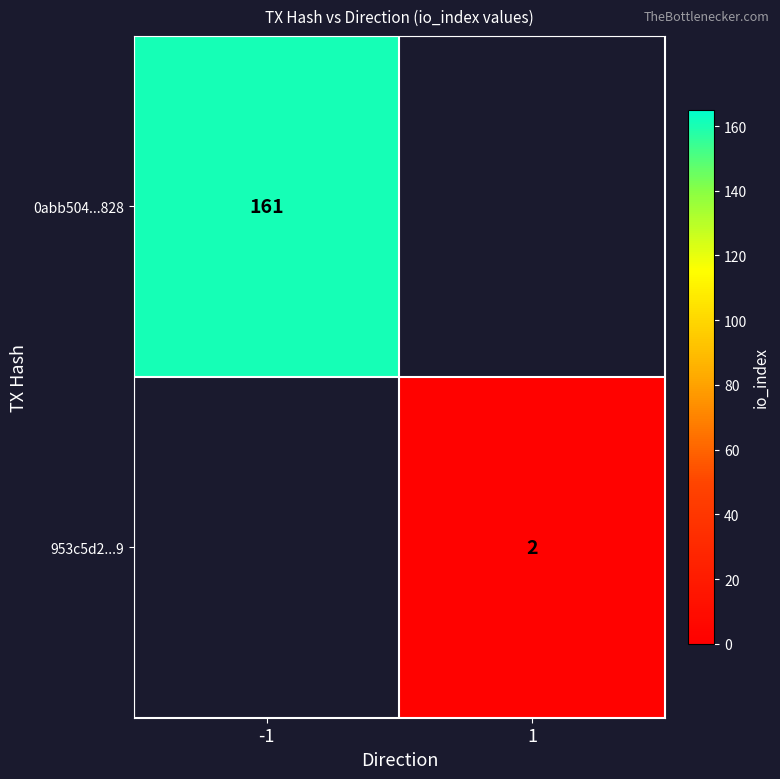

True or false: 953c5d2...9 has a value of 2 at 1.

True